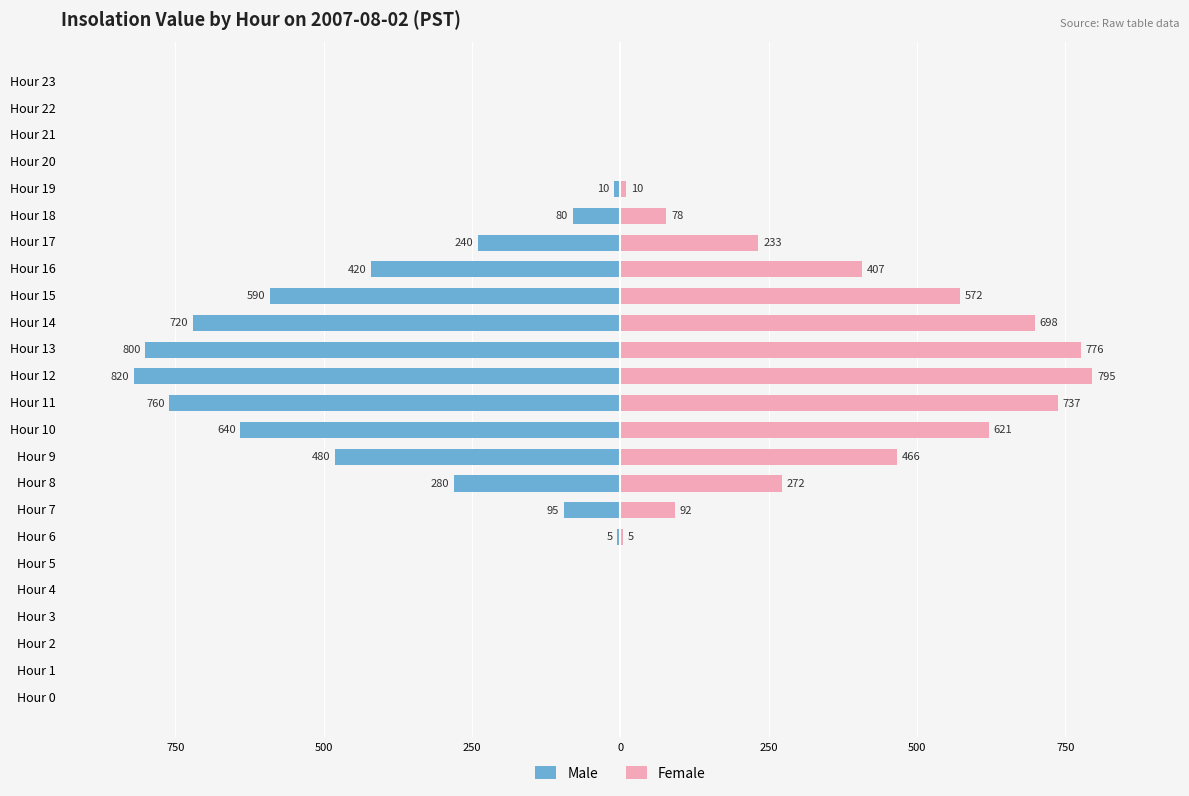

The value of Male at Hour 10 is -187.4. True or false?

False